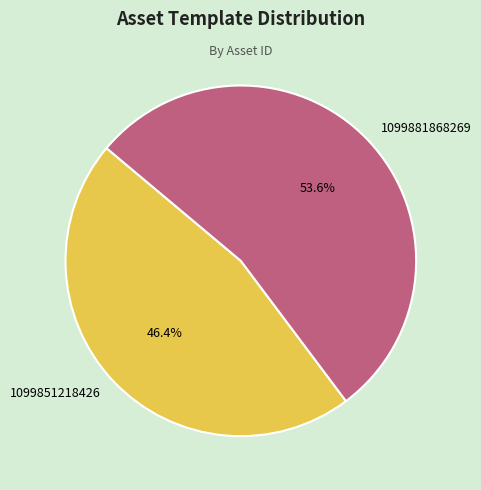

How many segments does this pie chart have?

2